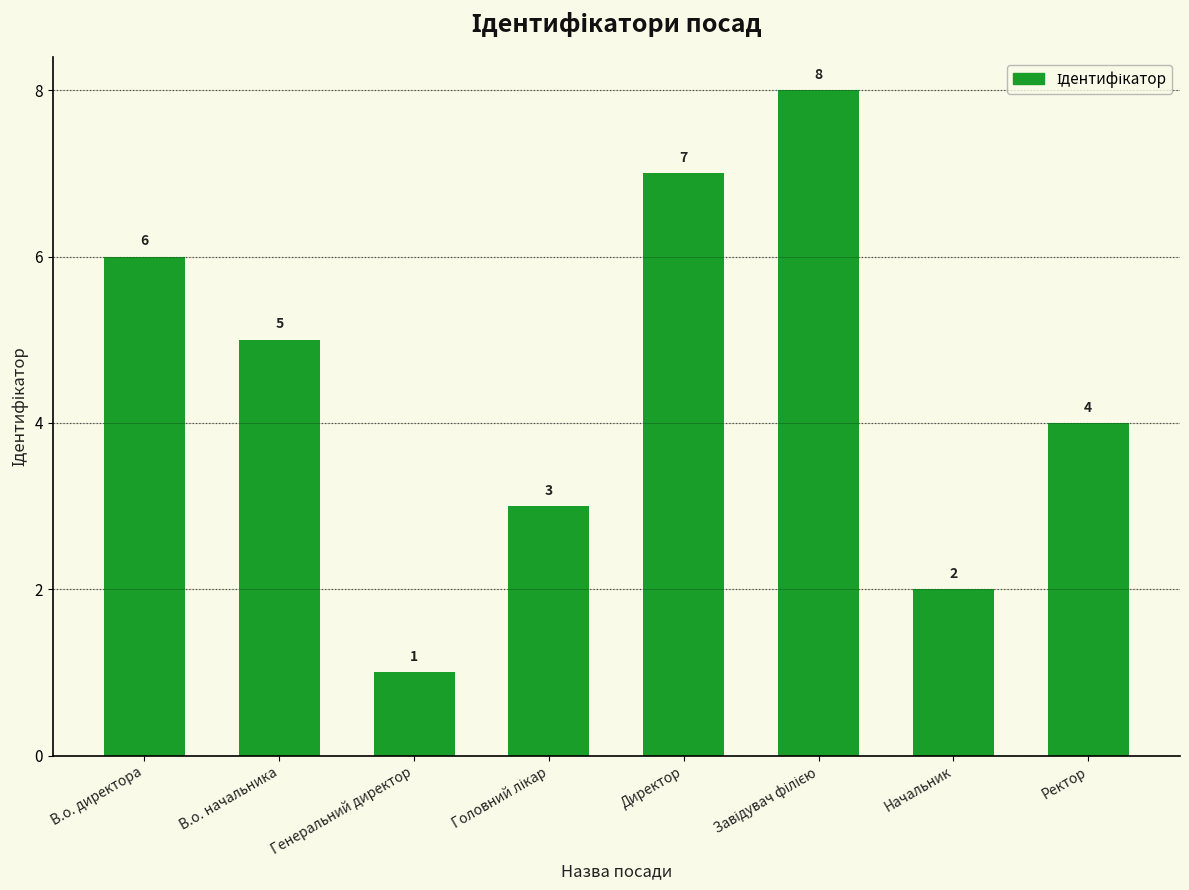

What is the difference between the values at Генеральний директор and В.о. директора?

5